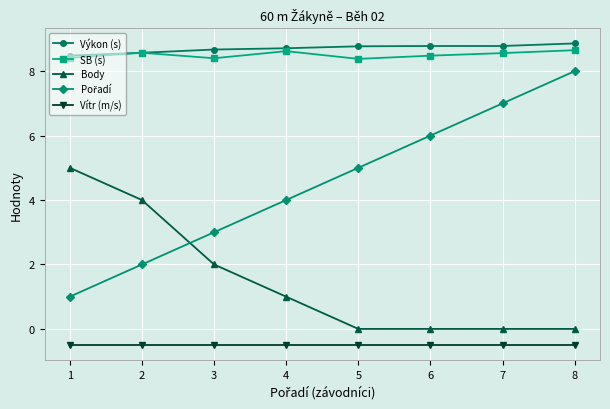

True or false: Vítr (m/s) and Výkon (s) intersect in this chart.

False